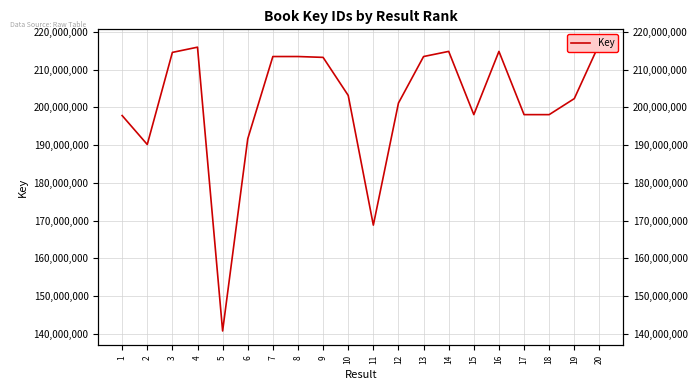

How many values are below 203178672?

10